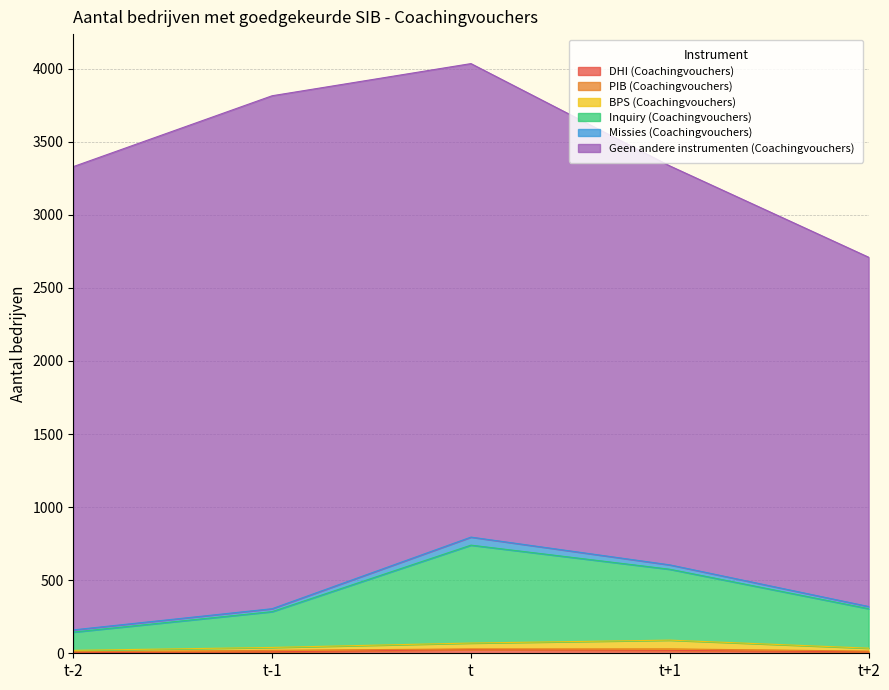

At which label does DHI (Coachingvouchers) reach its peak?

t